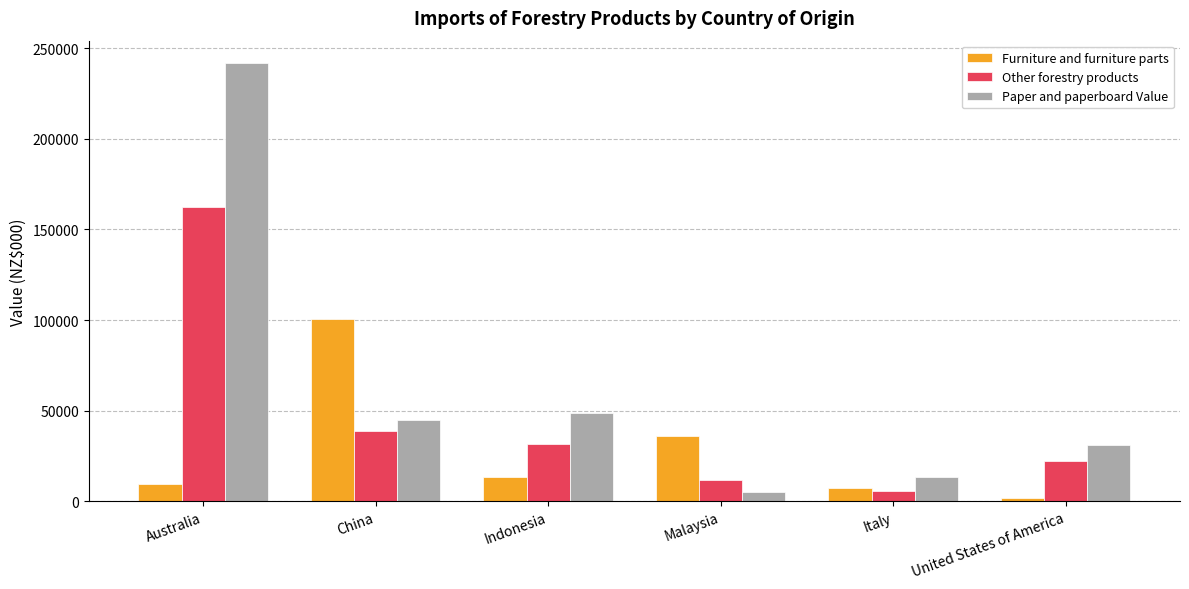

Is it true that Other forestry products equals 31770 at Indonesia?

True